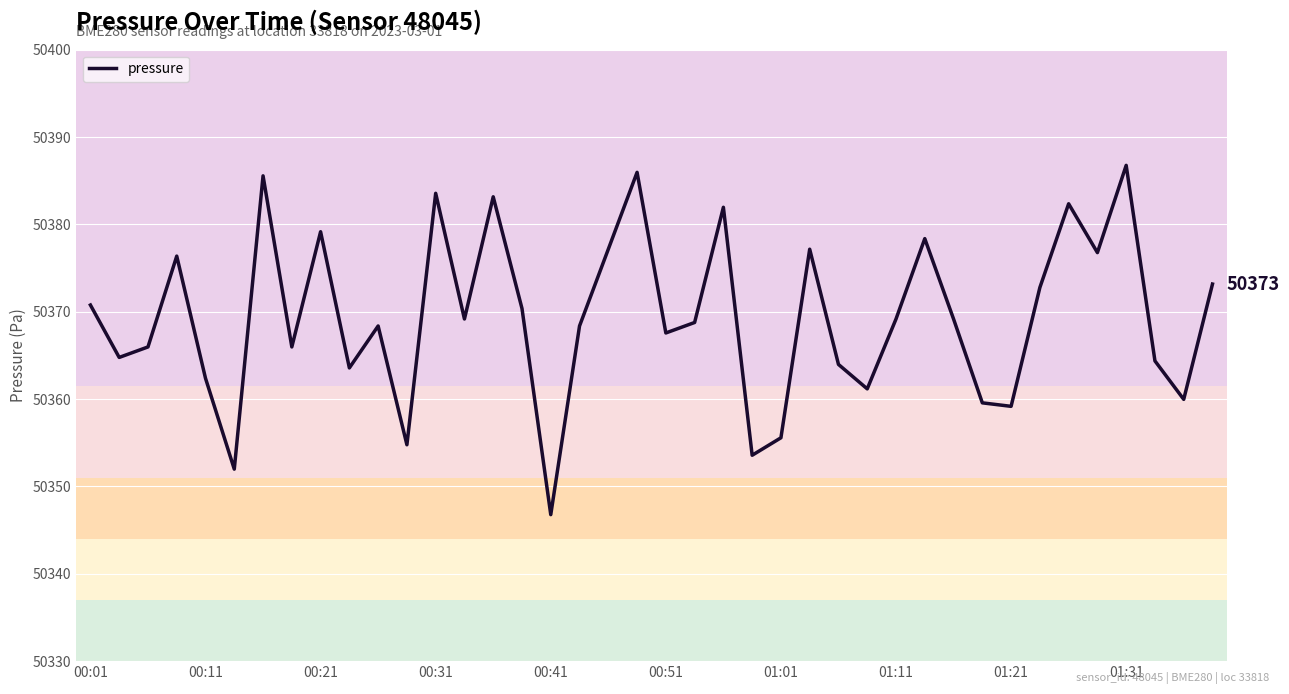

What is the smallest value displayed?

50346.8